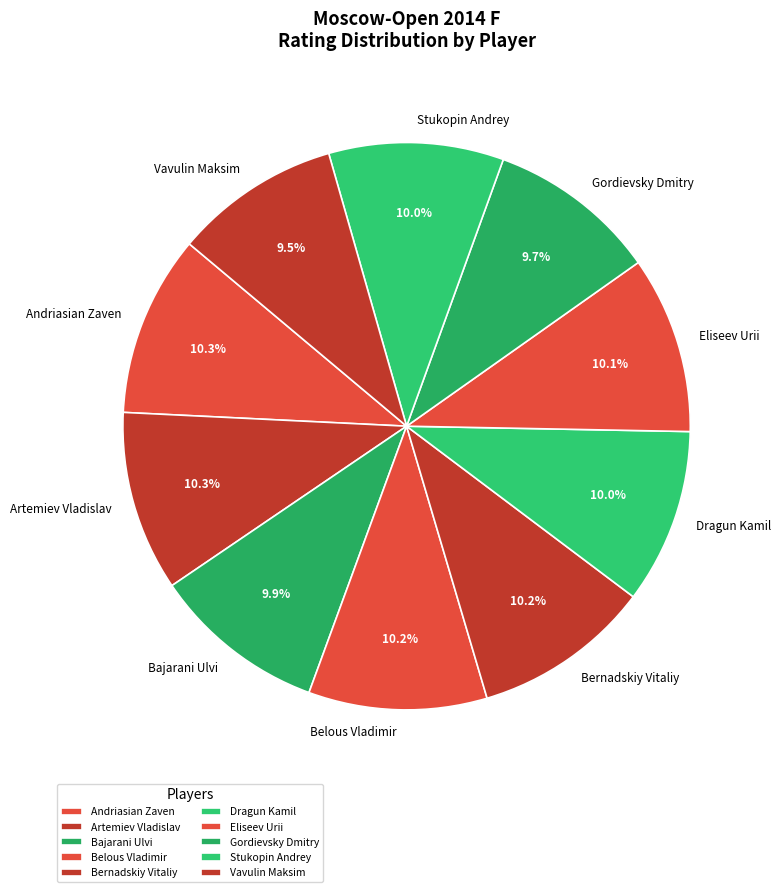

Approximately how many times larger is the value at Belous Vladimir compared to Eliseev Urii?

1.0